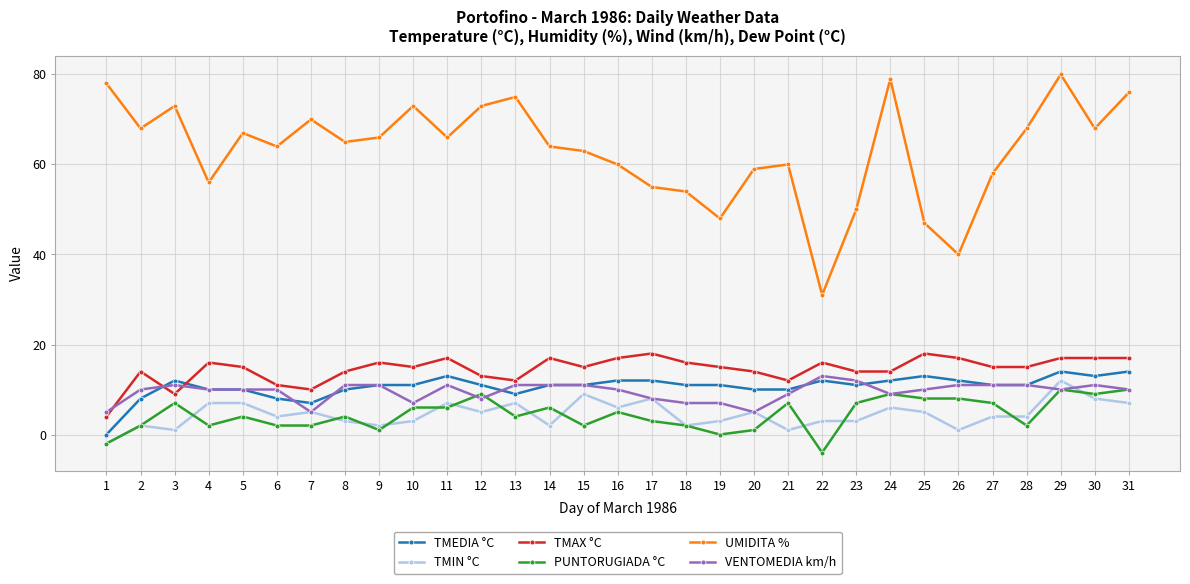

How many positive values does the TMEDIA °C series have?

30